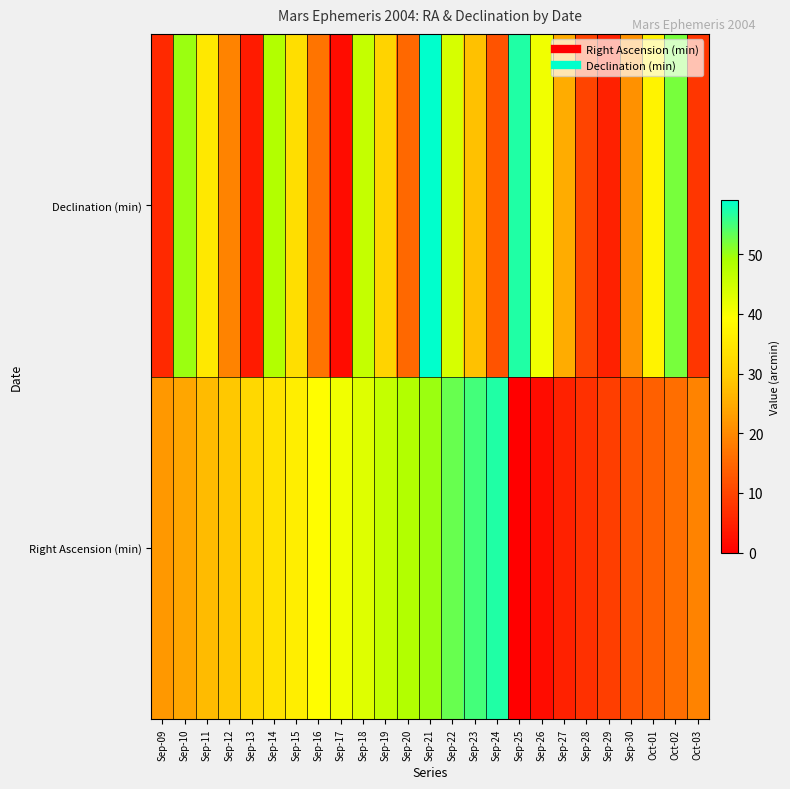

What is the greatest value displayed?

59